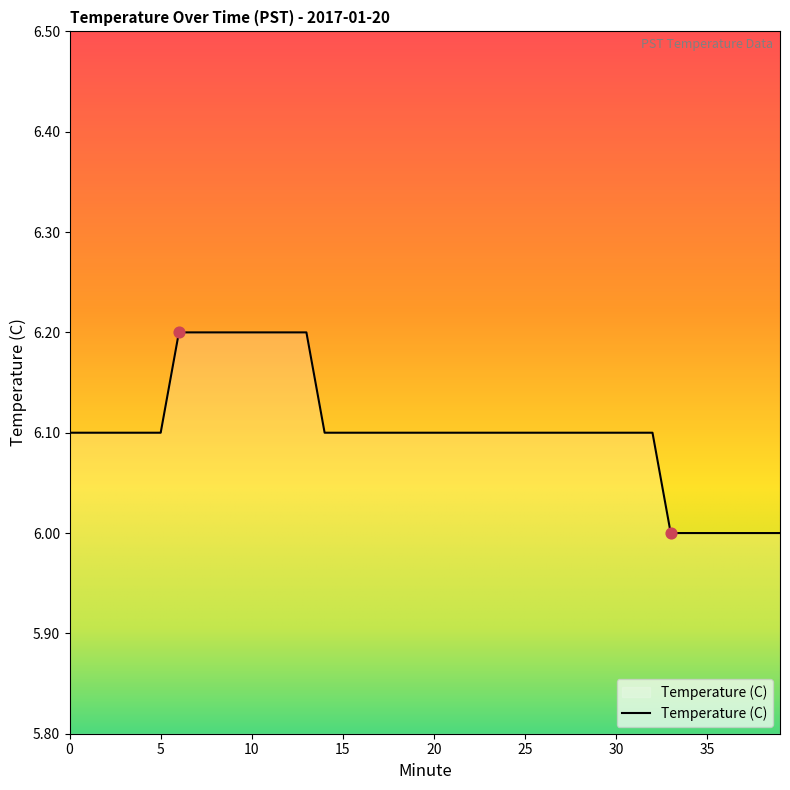

What is the maximum value shown in the chart?

6.2